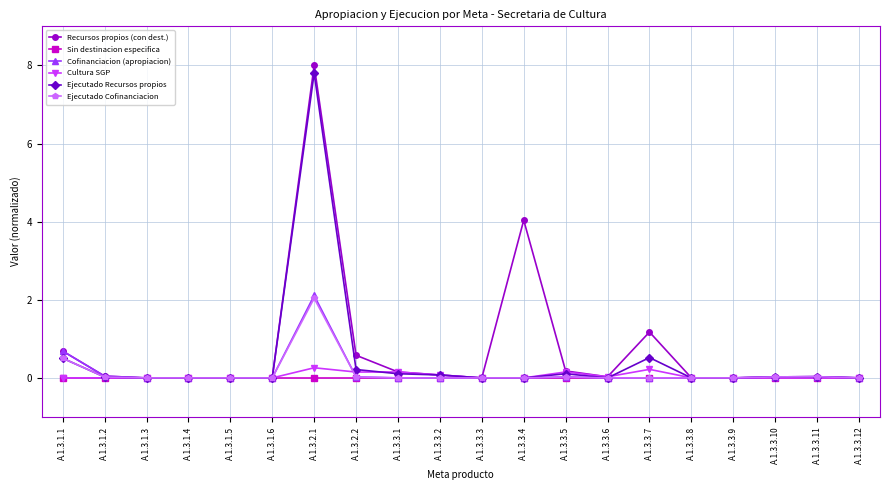

At which label does Cofinanciacion (apropiacion) reach its peak?

A.1.3.2.1